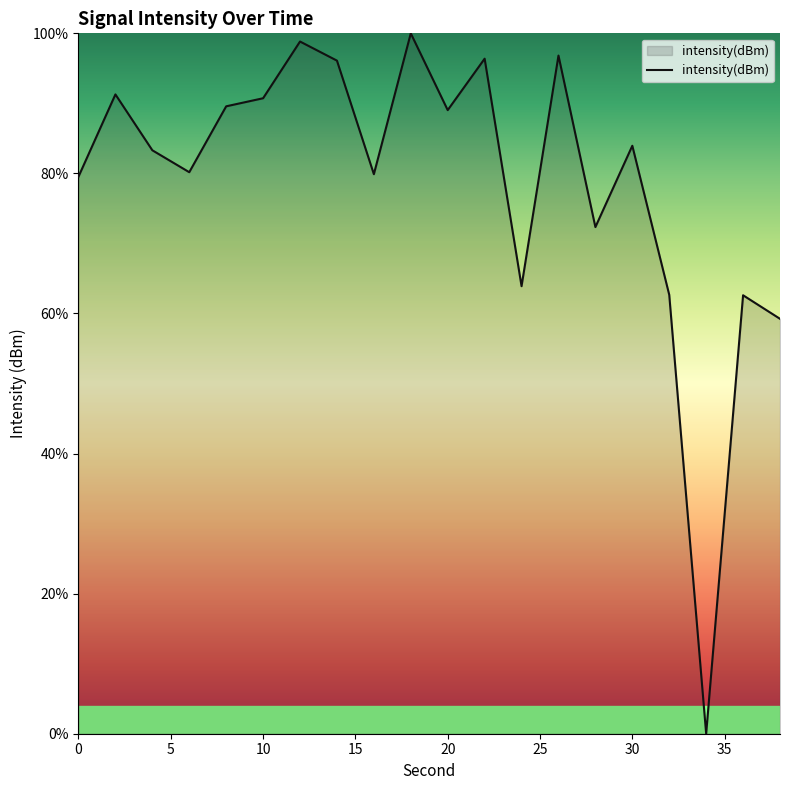

What is the greatest value displayed?

100.0